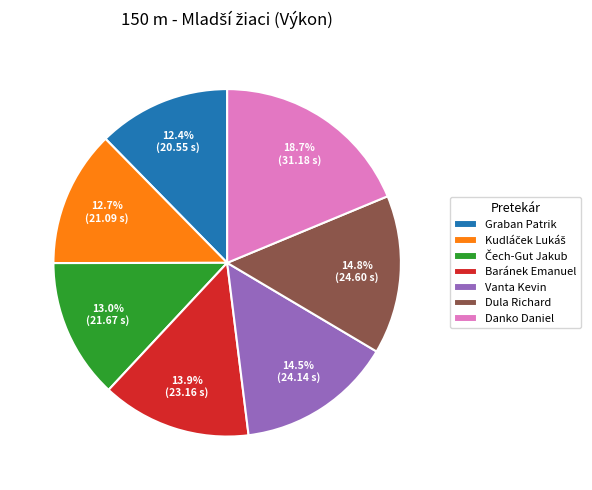

True or false: Dula Richard accounts for 15% of the total.

True